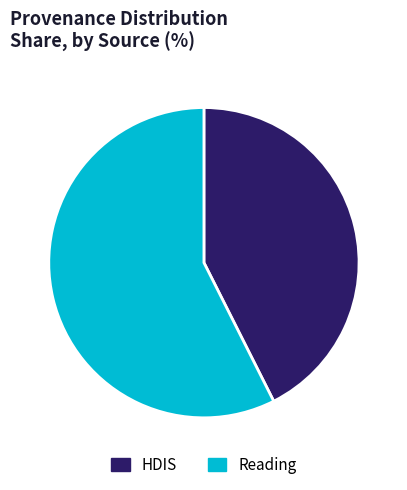

Combined, do Reading and HDIS account for over 50%?

Yes